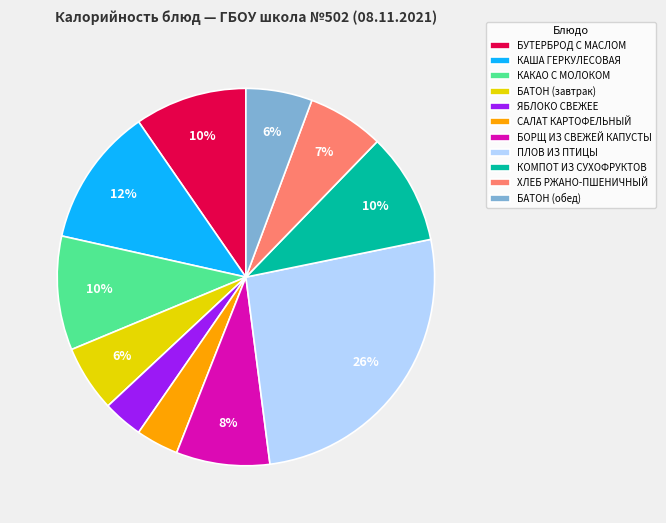

Which category has the biggest portion of the pie?

ПЛОВ ИЗ ПТИЦЫ